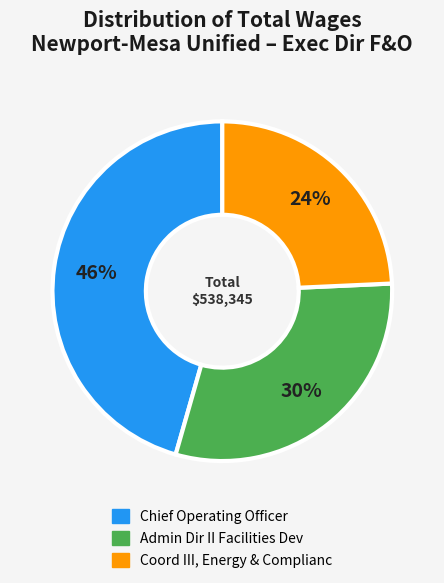

What is the ratio of the value at Admin Dir II Facilities Dev to the value at Chief Operating Officer?

0.7